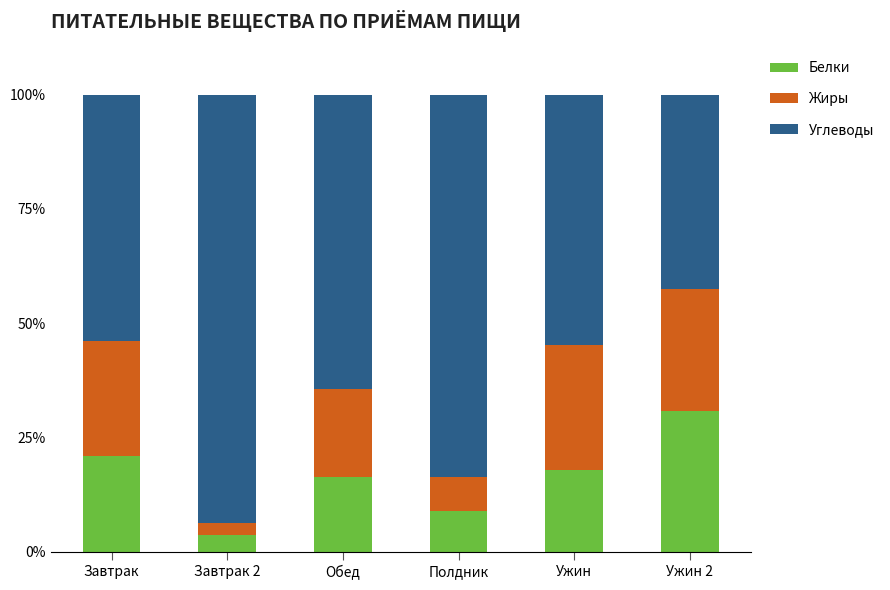

At which label does Белки reach its minimum?

Завтрак 2